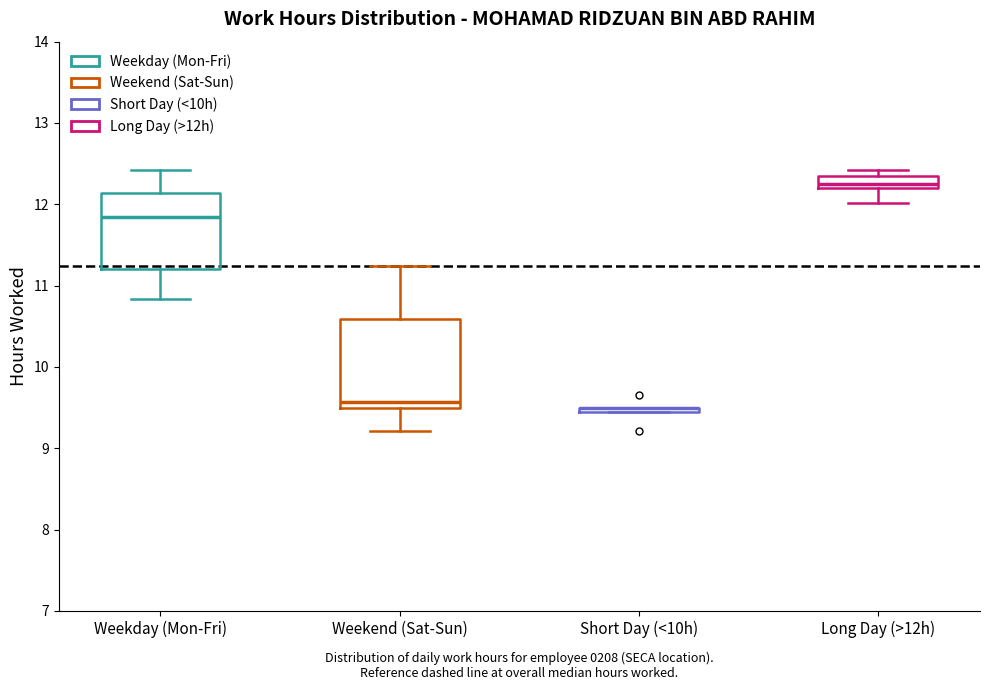

Where does the upper whisker of the box for Weekday (Mon-Fri) end on the y-axis? The values are not printed on the chart, so give them approximately, as read against the axis.

12.4